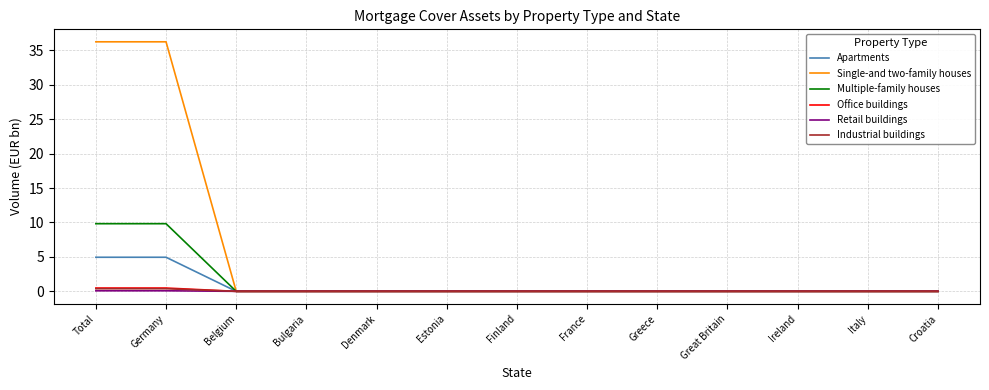

The Retail buildings series shows 0.0 at Great Britain. True or false?

True